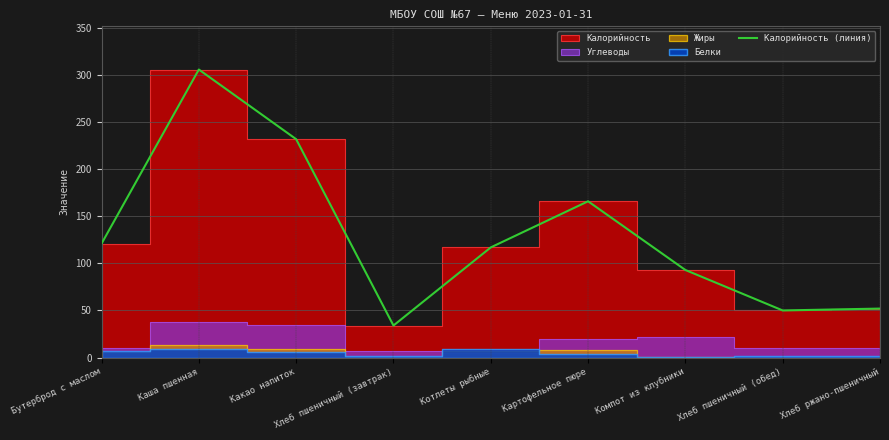

What is the difference between the maximum and second lowest values?

256